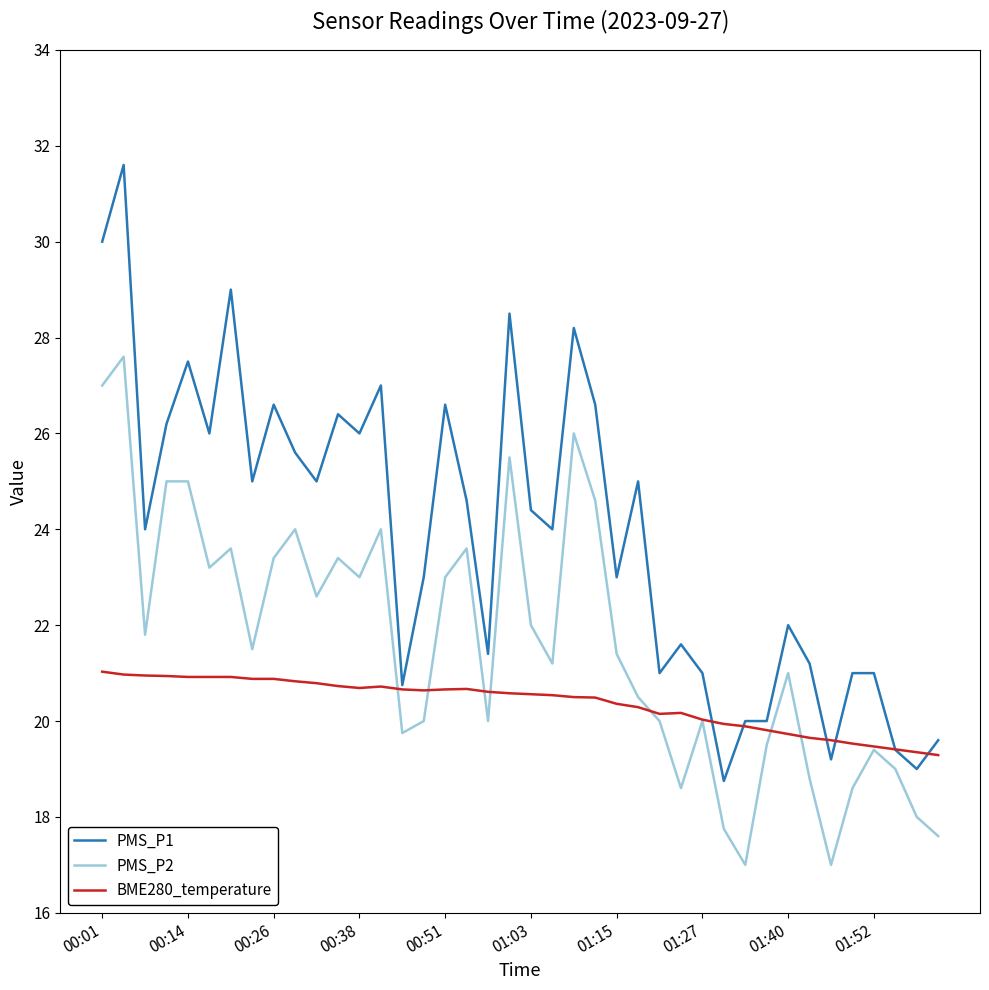

True or false: PMS_P1 and PMS_P2 intersect in this chart.

False